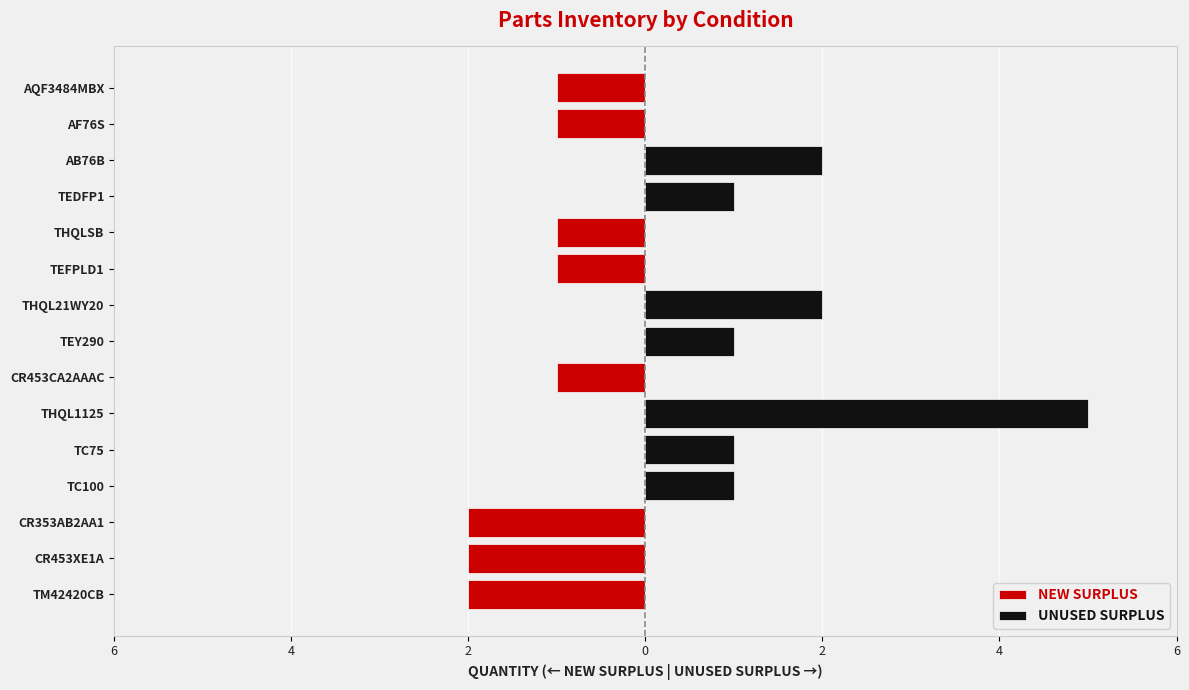

Is it true that UNUSED SURPLUS equals 0 at TC100?

False